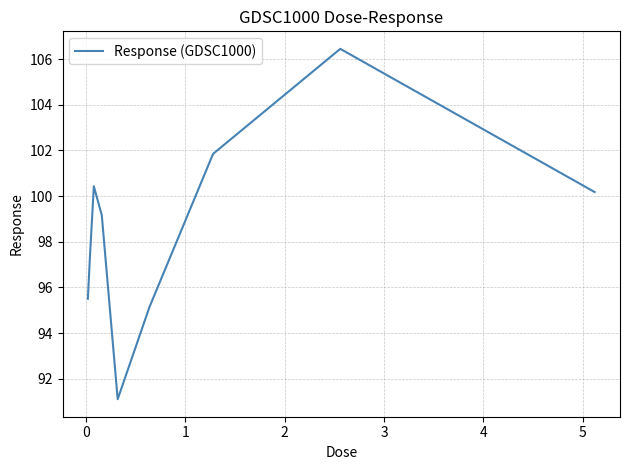

Does the chart have visible grid lines?

Yes